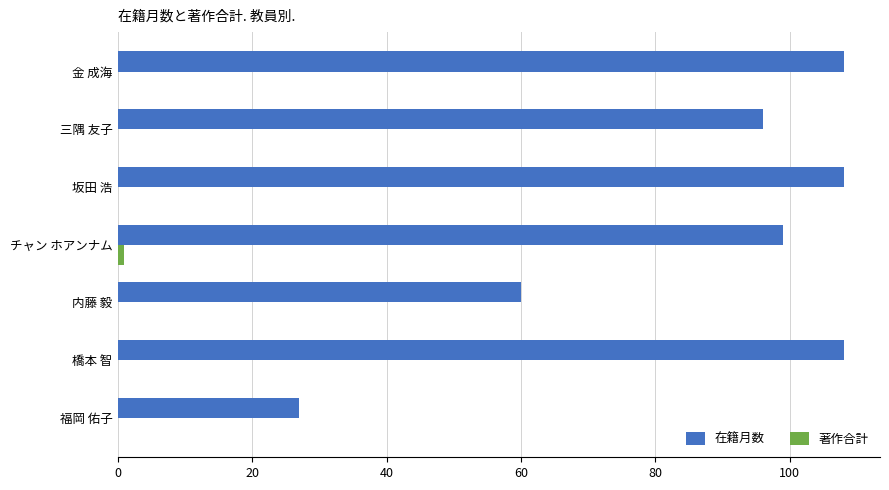

Between チャン ホアンナム and 福岡 佑子, which series saw the biggest shift?

在籍月数